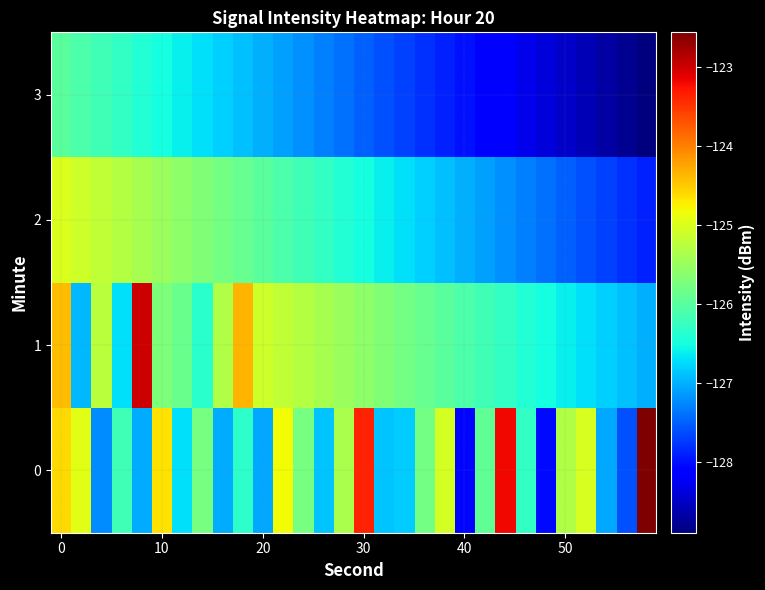

How many distinct data groups are displayed?

4